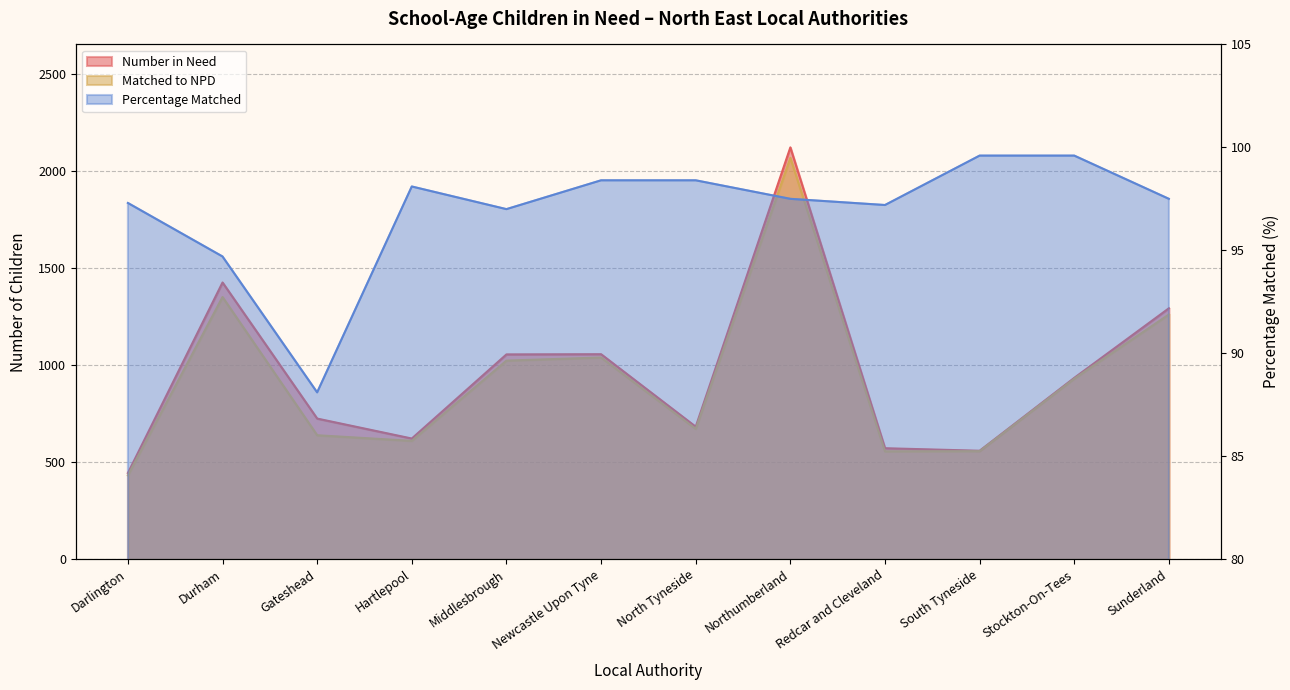

True or false: Number in Need and Matched to NPD intersect in this chart.

False